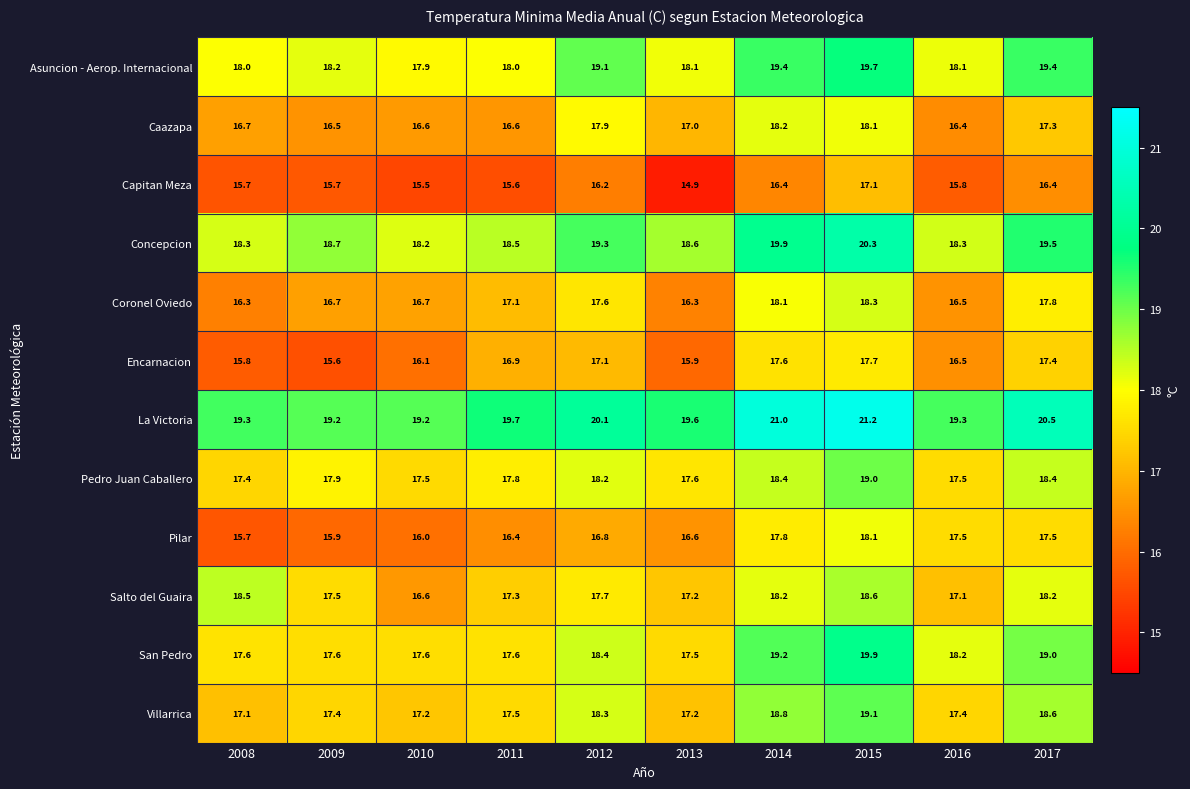

At which label is Encarnacion closest to 16?

2013